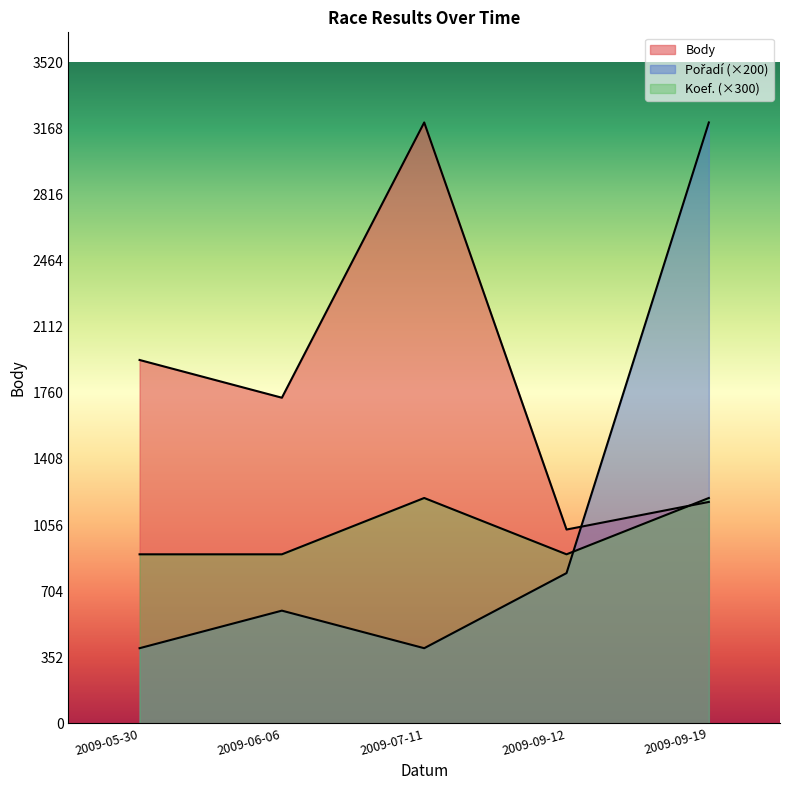

What is the sum of the Koef. values at 2009-07-11 and 2009-09-19?

2400